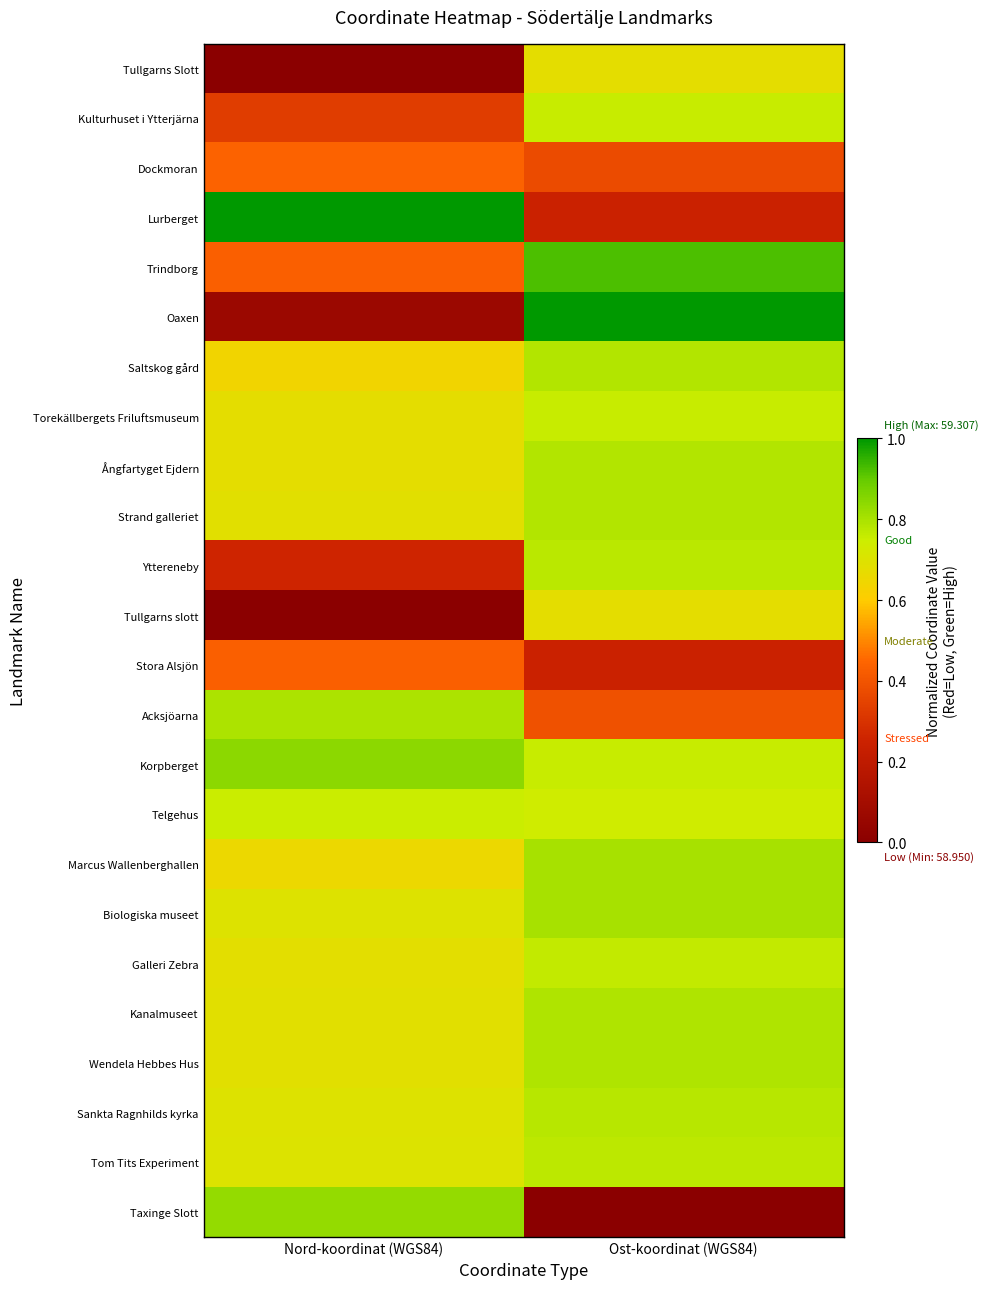

List the series in order of their peak value, highest first.

Lurberget, Oaxen, Trindborg, Korpberget, Taxinge Slott, Marcus Wallenberghallen, Biologiska museet, Acksjöarna, Kanalmuseet, Wendela Hebbes Hus, Ångfartyget Ejdern, Saltskog gård, Strand galleriet, Sankta Ragnhilds kyrka, Yttereneby, Tom Tits Experiment, Galleri Zebra, Torekällbergets Friluftsmuseum, Kulturhuset i Ytterjärna, Telgehus, Tullgarns slott, Tullgarns Slott, Dockmoran, Stora Alsjön